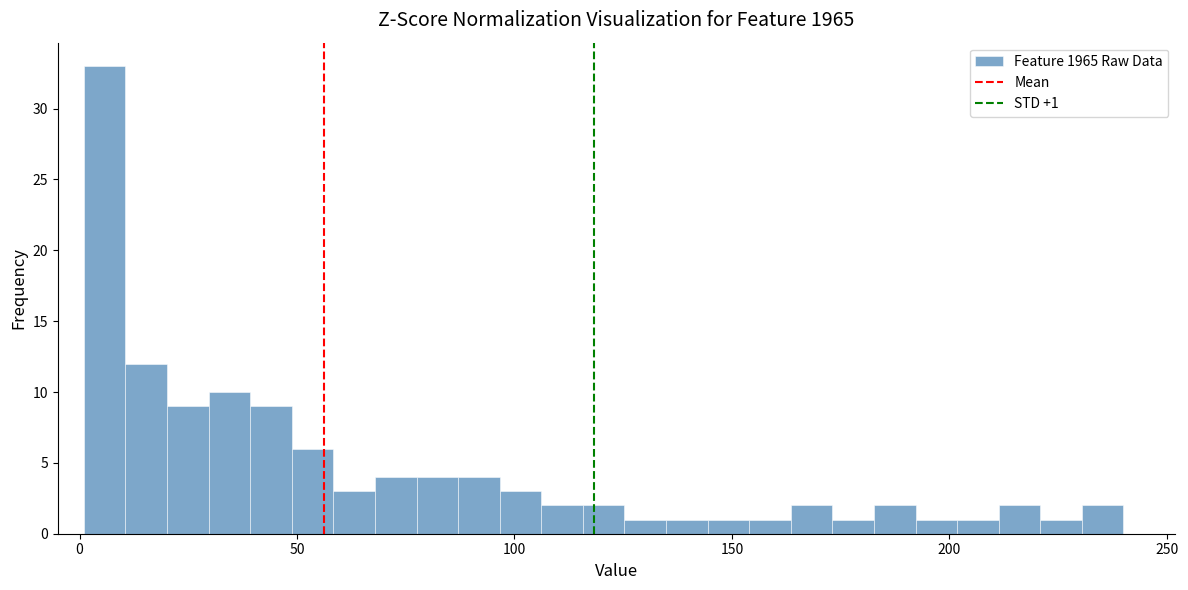

Read against the x-axis, roughly where is the centre of the tallest bar?

5